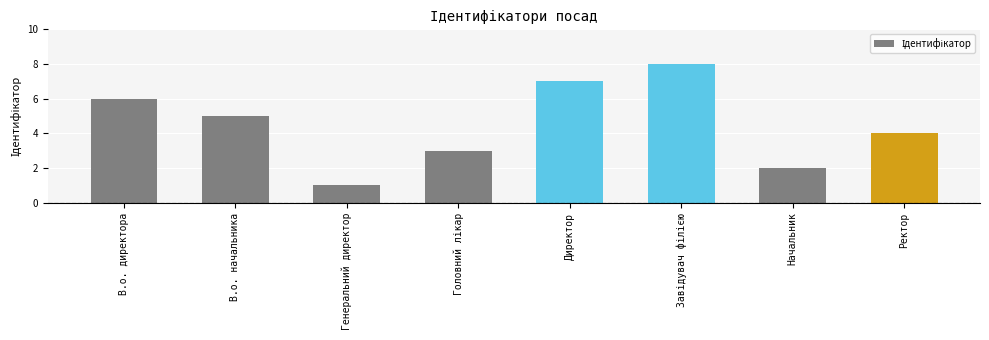

How many data points are less than 5?

4